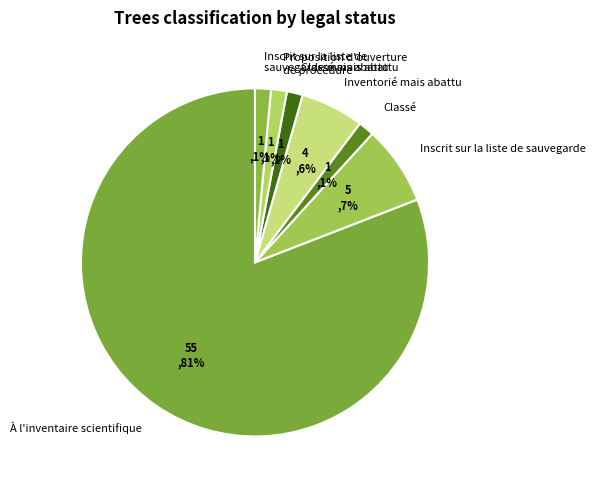

Count the number of slices in the pie.

7